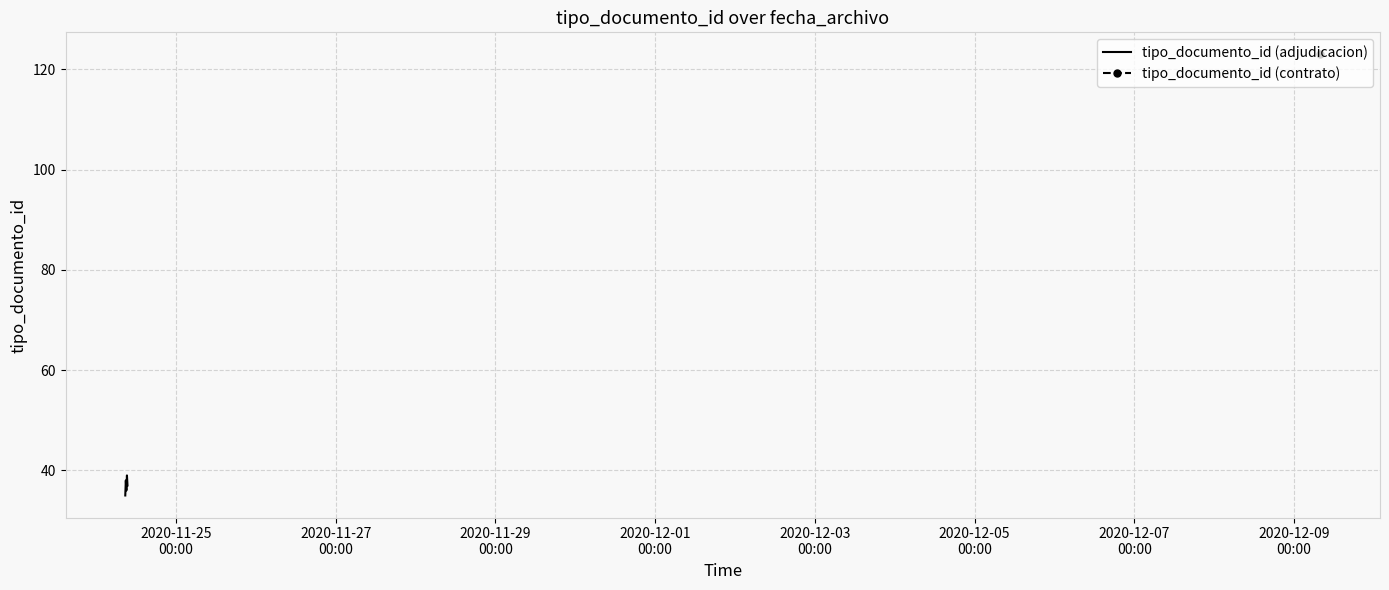

What is the maximum value for tipo_documento_id (adjudicacion)?

39